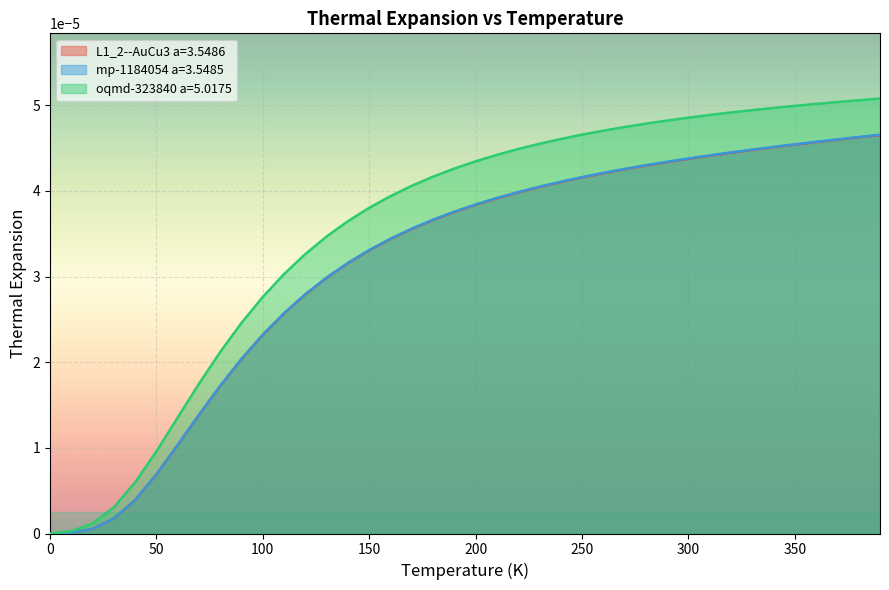

The mp-1184054 a=3.5485 series shows 0.0 at 50.0. True or false?

False